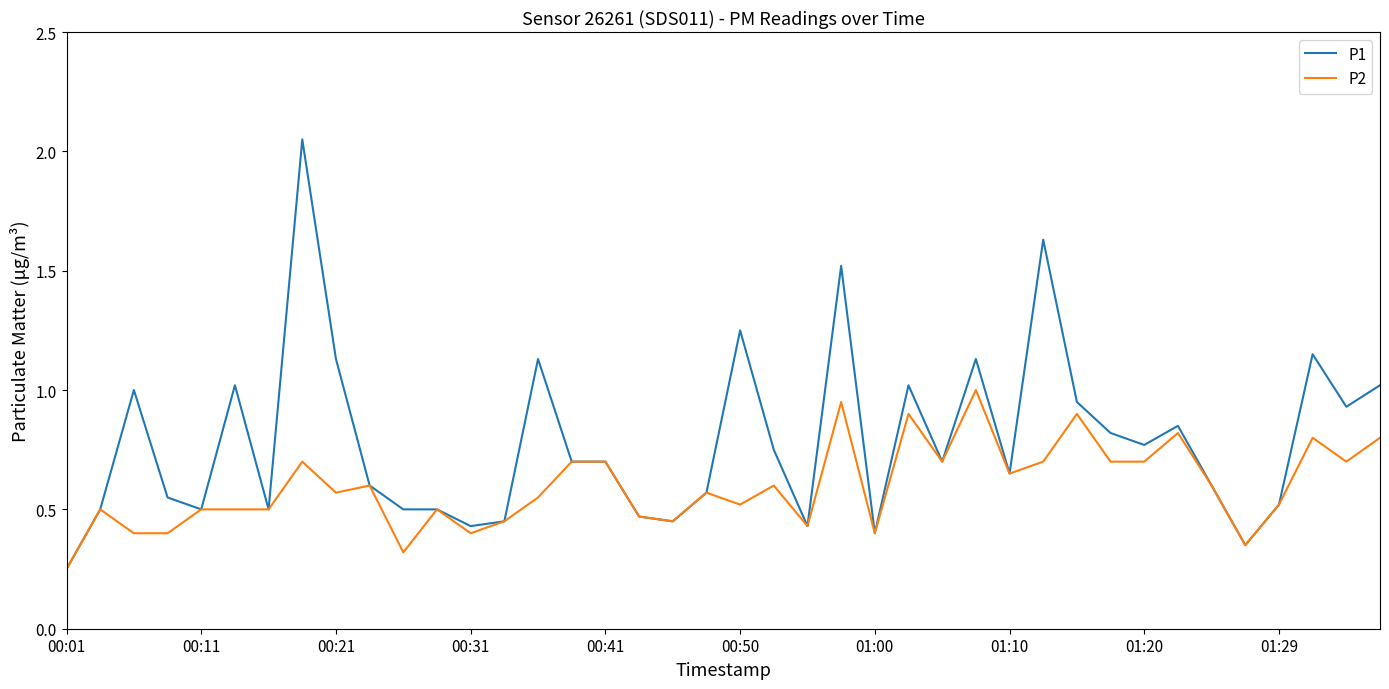

Which series has the largest range (max minus min)?

P1